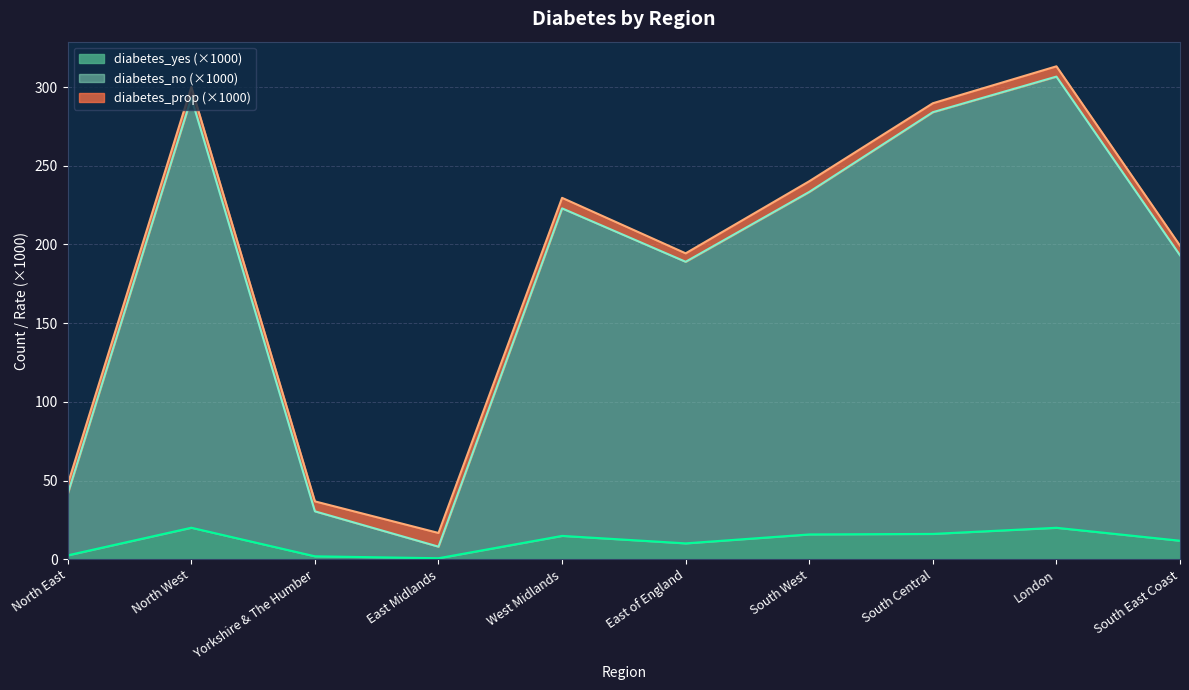

Between North West and South Central, which is larger?

North West